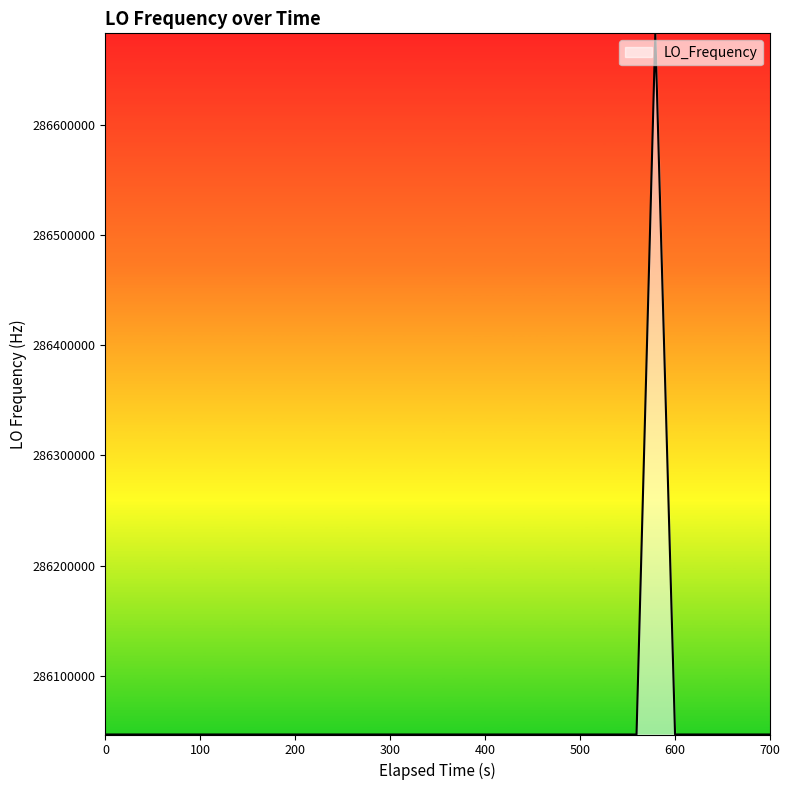

What is the difference between the maximum and minimum values?

635708.1